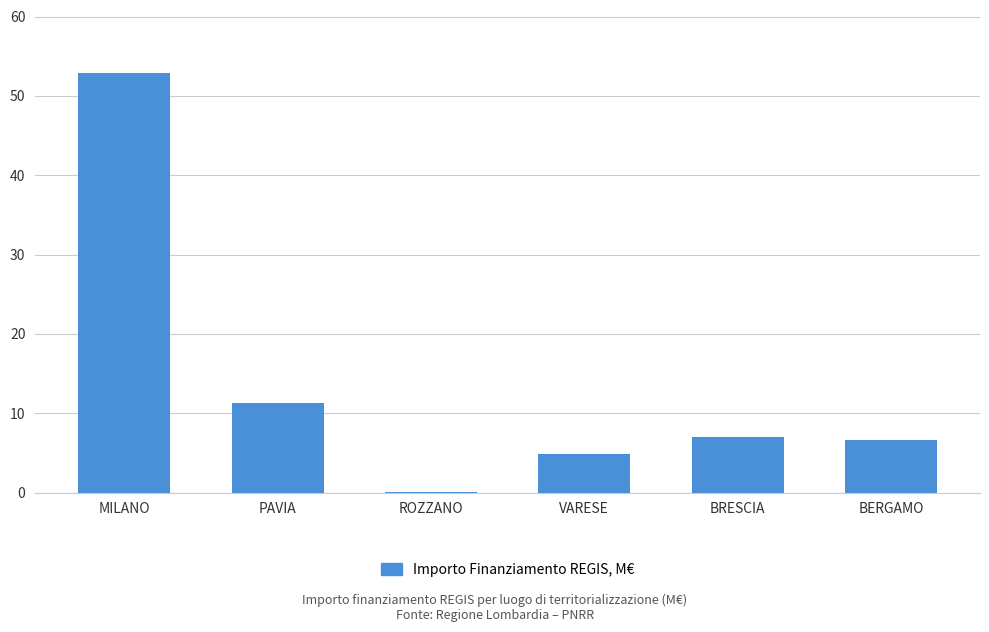

Are the bars grouped side by side (vs. stacked)?

No